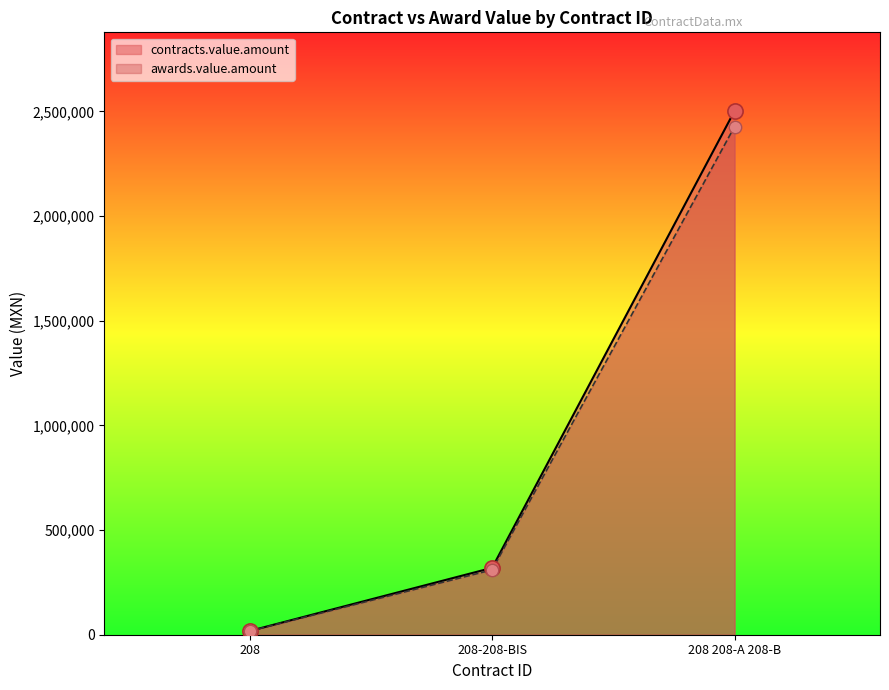

At how many categories does at least one series exceed 1481814?

1